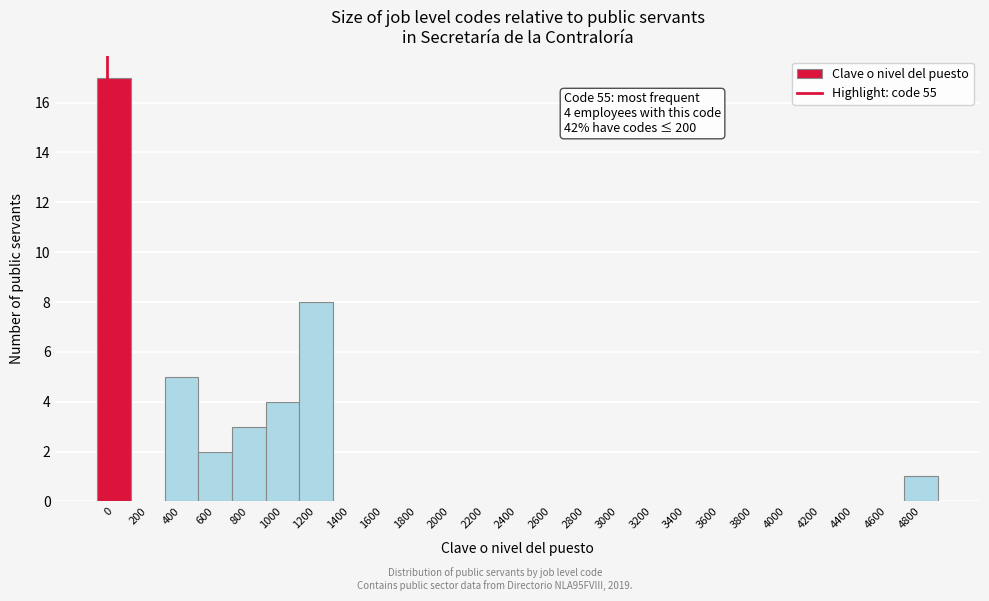

Reading left to right, list all the values displayed in this chart.

0=17	200=0	400=5	600=2	800=3	1000=4	1200=8	1400=0	1600=0	1800=0	2000=0	2200=0	2400=0	2600=0	2800=0	3000=0	3200=0	3400=0	3600=0	3800=0	4000=0	4200=0	4400=0	4600=0	4800=1